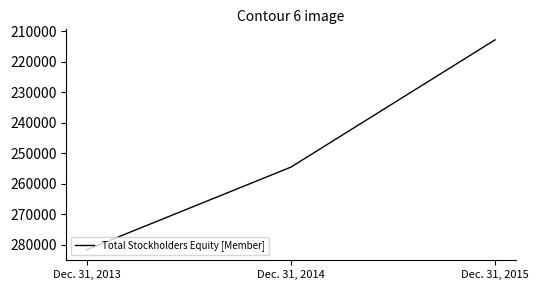

Rank the categories by value from highest to lowest.

Dec. 31, 2013, Dec. 31, 2014, Dec. 31, 2015